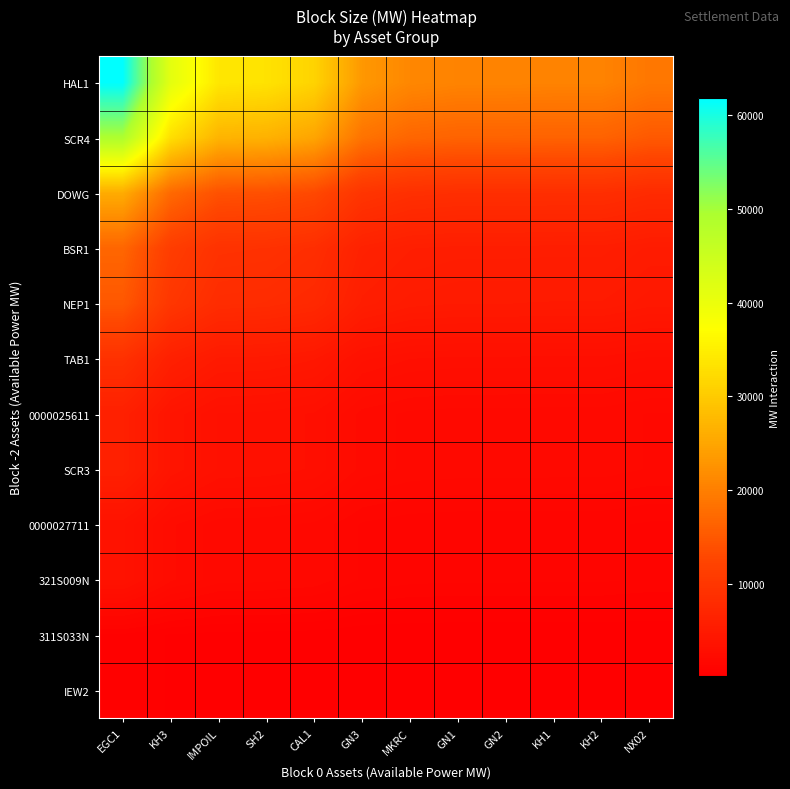

Between KH3 and CAL1, which is larger?

KH3